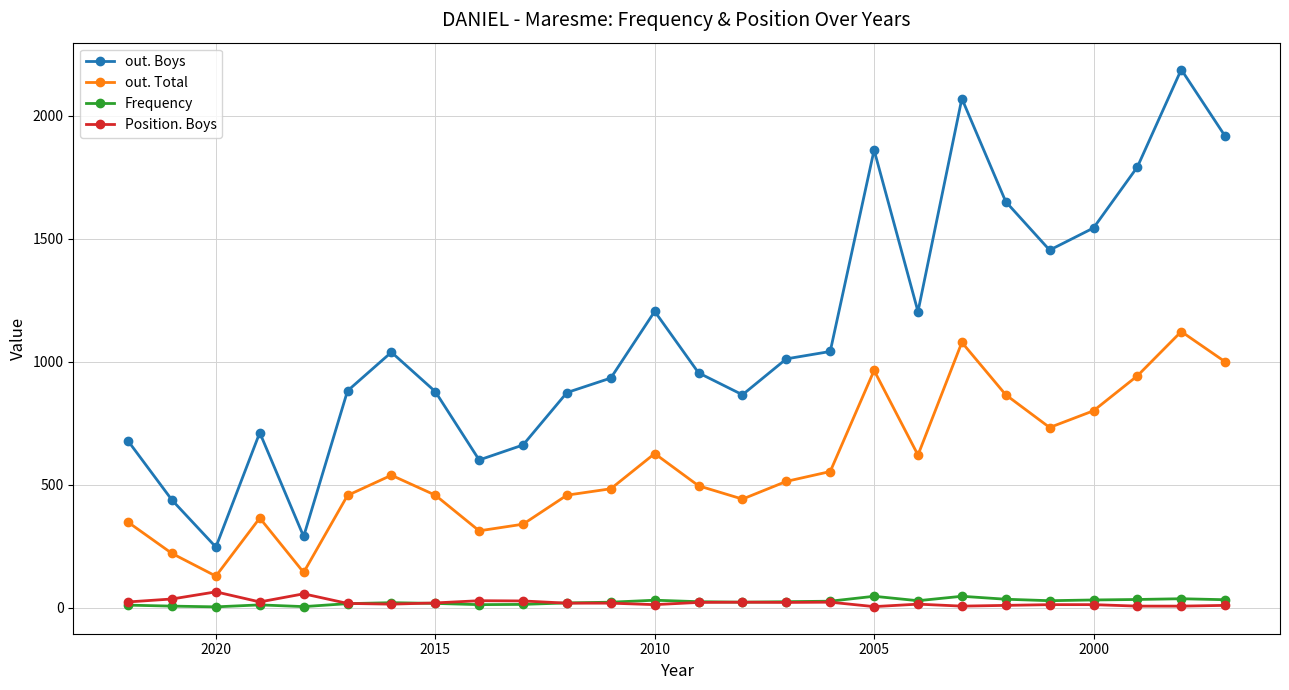

Is this an area chart (filled region under the line)?

No